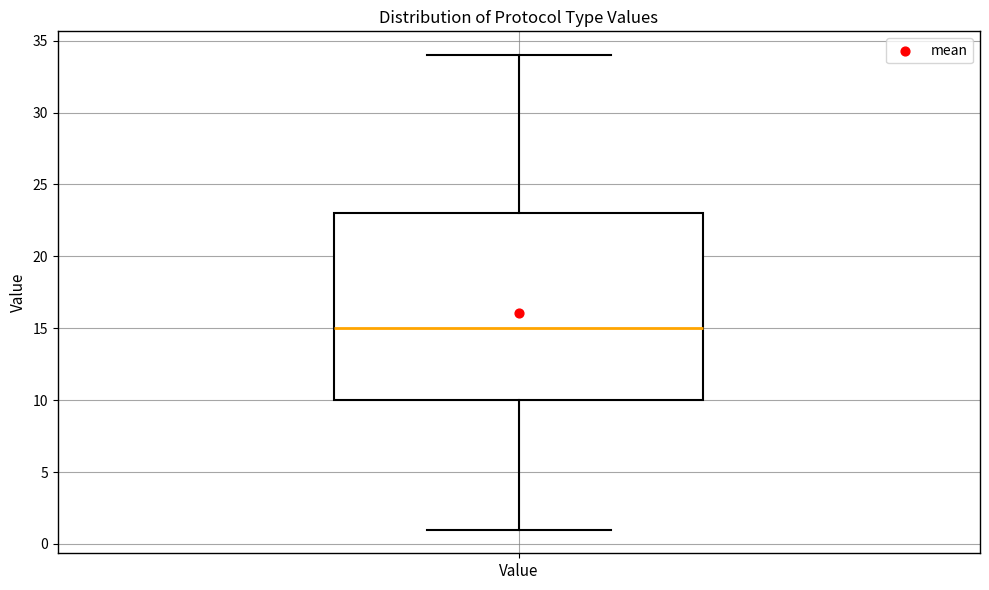

Transcribe this box plot: give where the median line is, the range the box spans, and where the two whiskers end, as read against the y-axis. The values are not printed on the chart, so give them approximately, as read against the axis.

median 15, box 10 to 23, whiskers 1 to 34